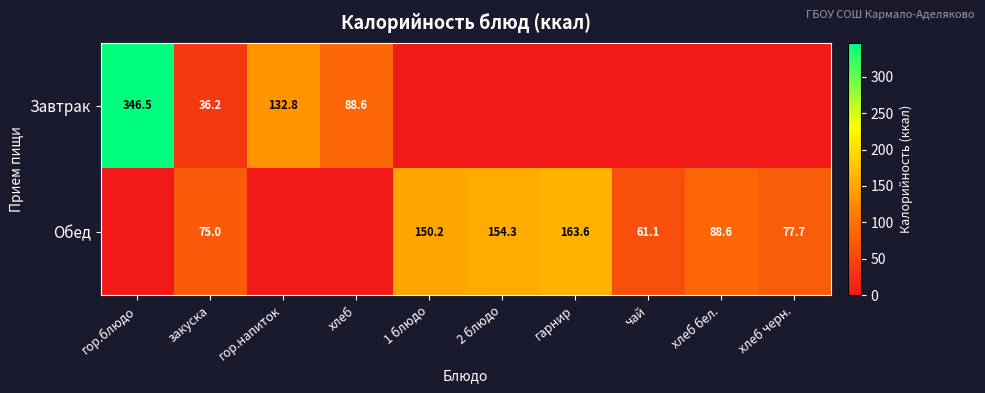

True or false: Завтрак has a value of 148.4 at хлеб.

False